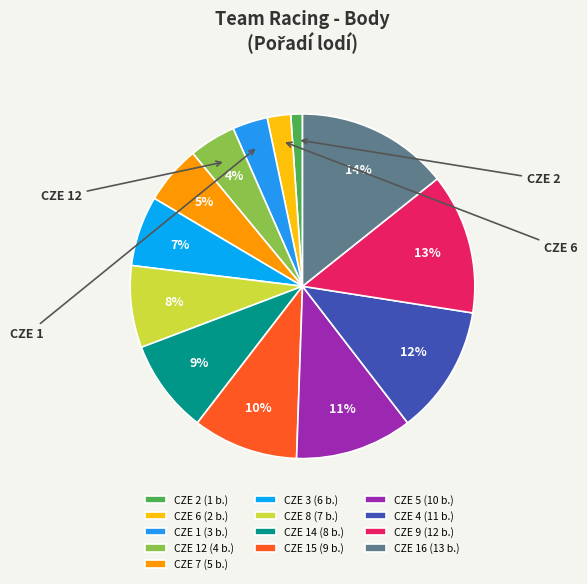

Count the number of slices in the pie.

13